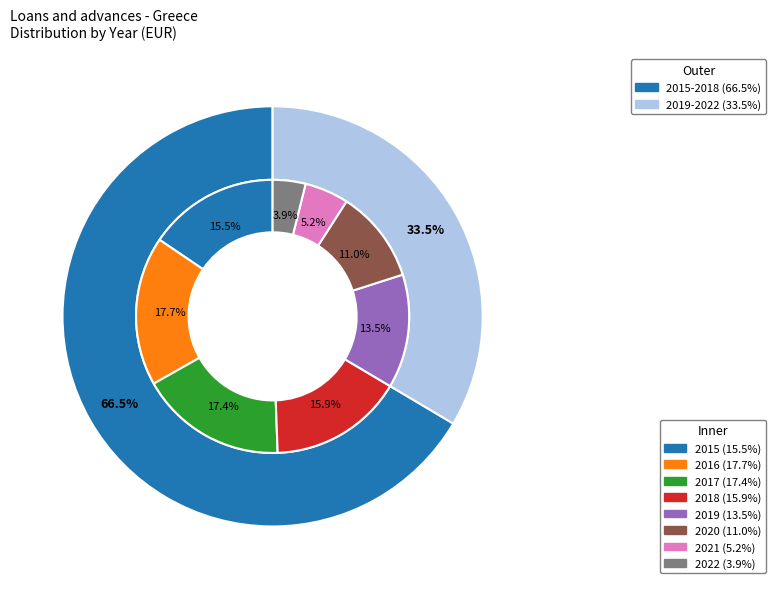

How many slices are in this pie chart?

8